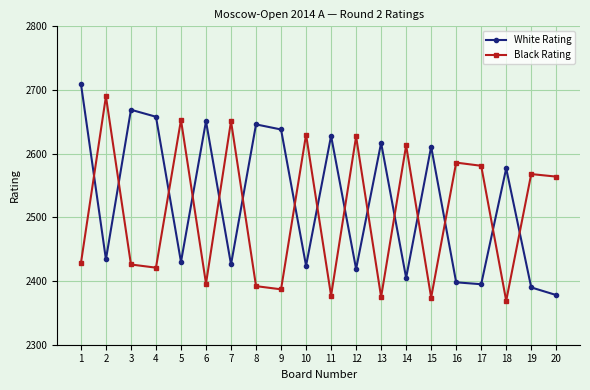

What is the value of the Black Rating point at the 7th from the left?

2651